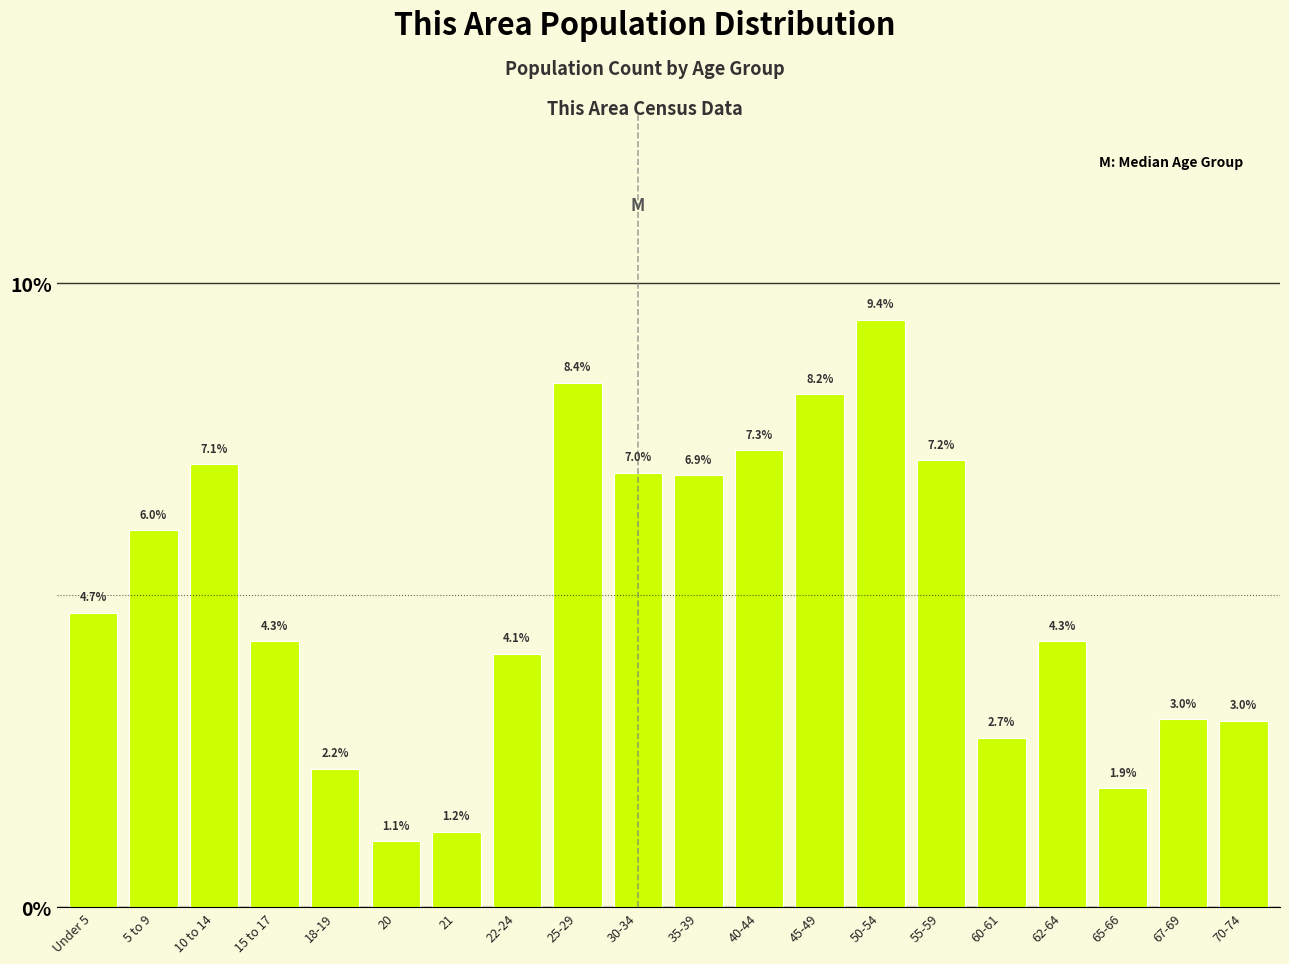

Reading left to right, transcribe all the data shown in this chart.

4.7	6.0	7.1	4.3	2.2	1.1	1.2	4.1	8.4	7.0	6.9	7.3	8.2	9.4	7.2	2.7	4.3	1.9	3.0	3.0